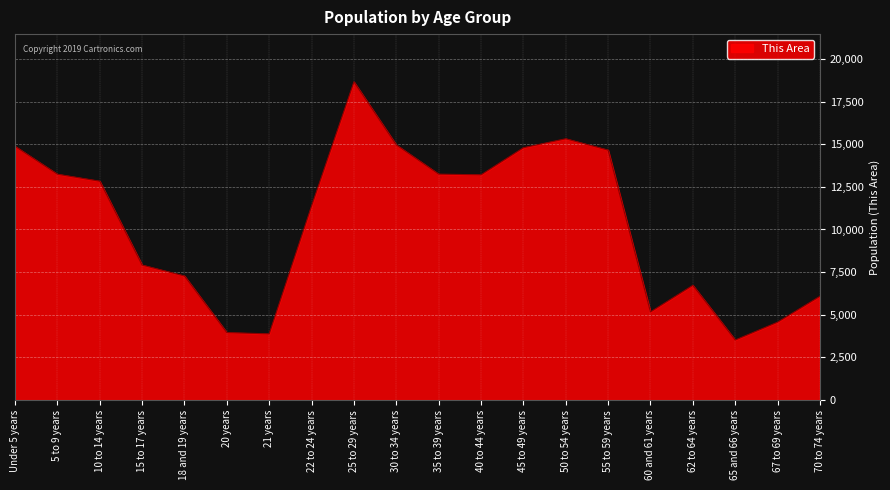

Which category has the highest value across all series?

25 to 29 years